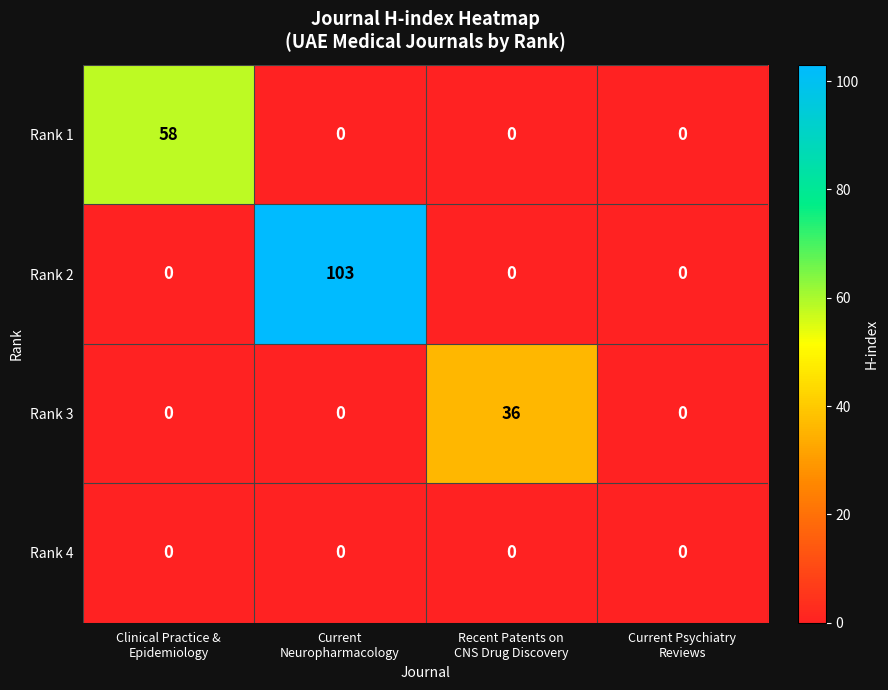

What is the difference between the maximum and minimum values in the Rank 3 series?

36